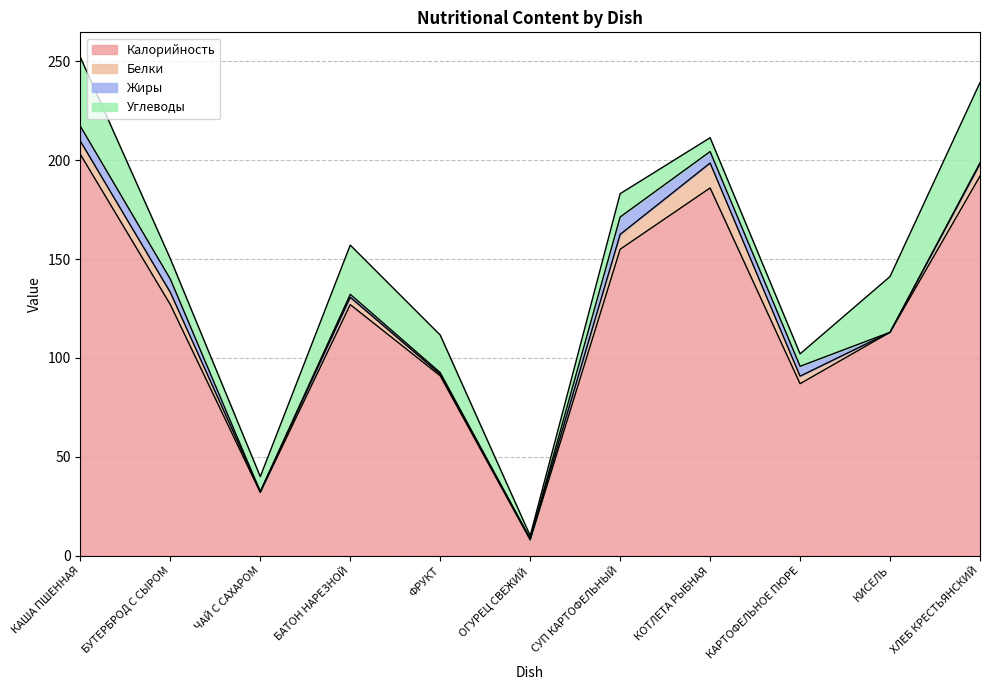

What is the spread (max minus min) of values at ОГУРЕЦ СВЕЖИЙ?

7.9